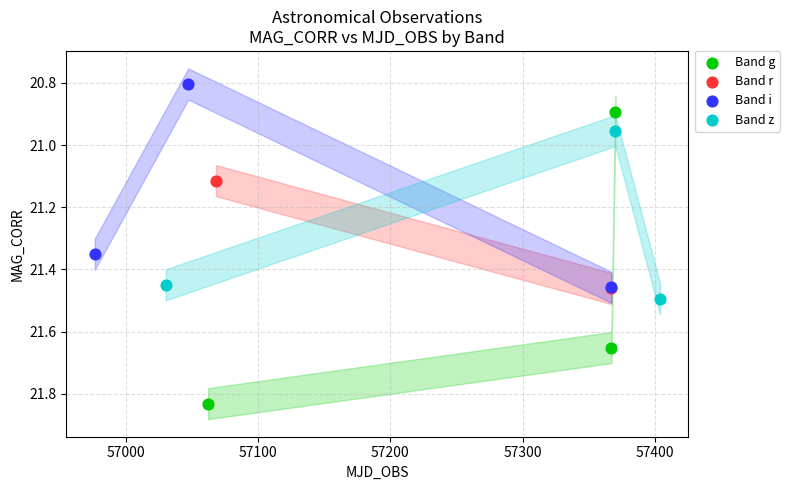

What are all the series names shown in the legend?

Band g, Band r, Band i, Band z